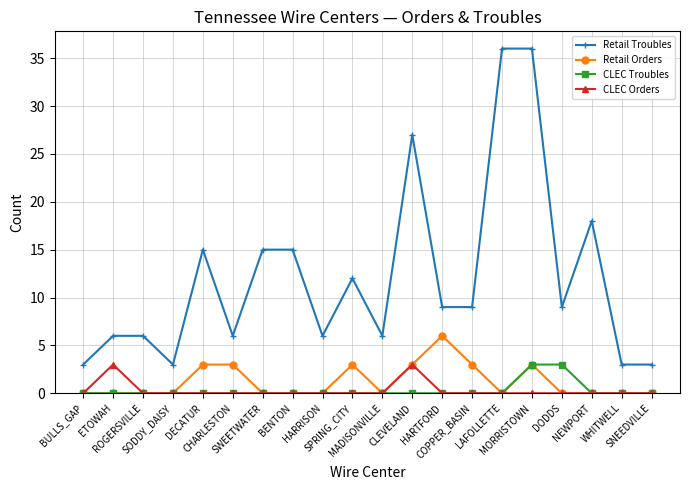

At how many categories does at least one series exceed 2?

20